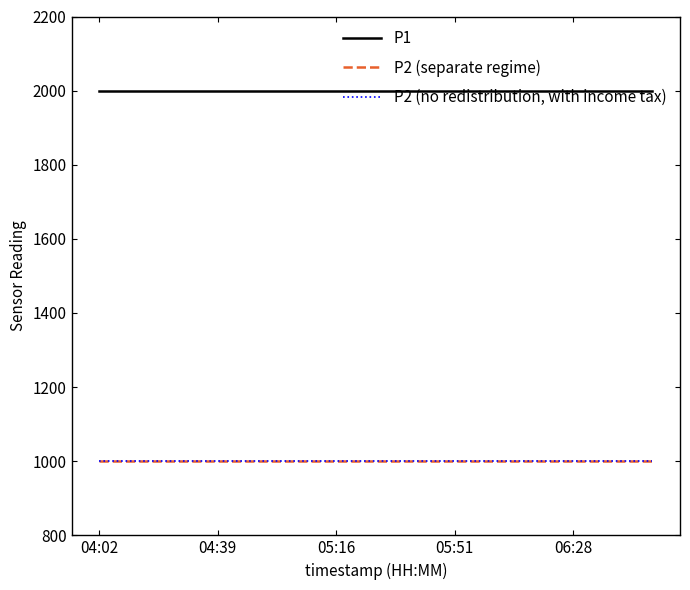

True or false: P1 and P2 (no redistribution, with income tax) cross at least once.

False